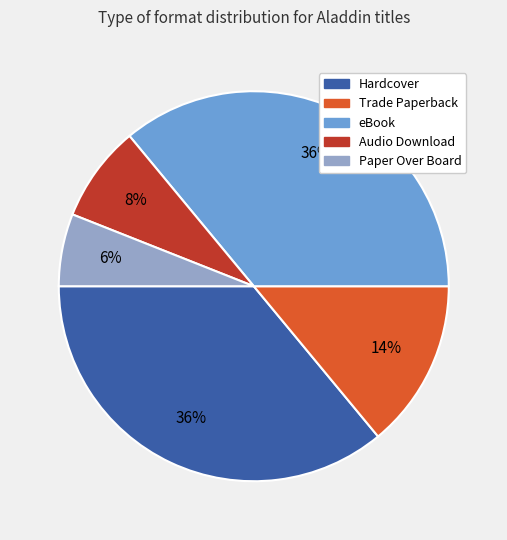

Count the number of slices in the pie.

5